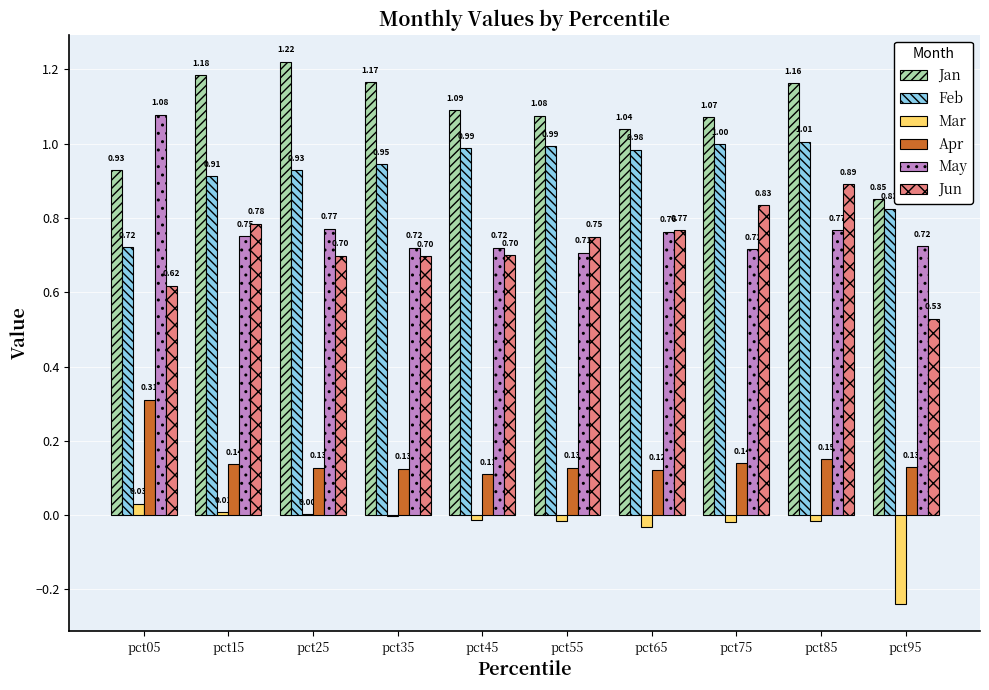

What is the sum of all Apr values?

1.5